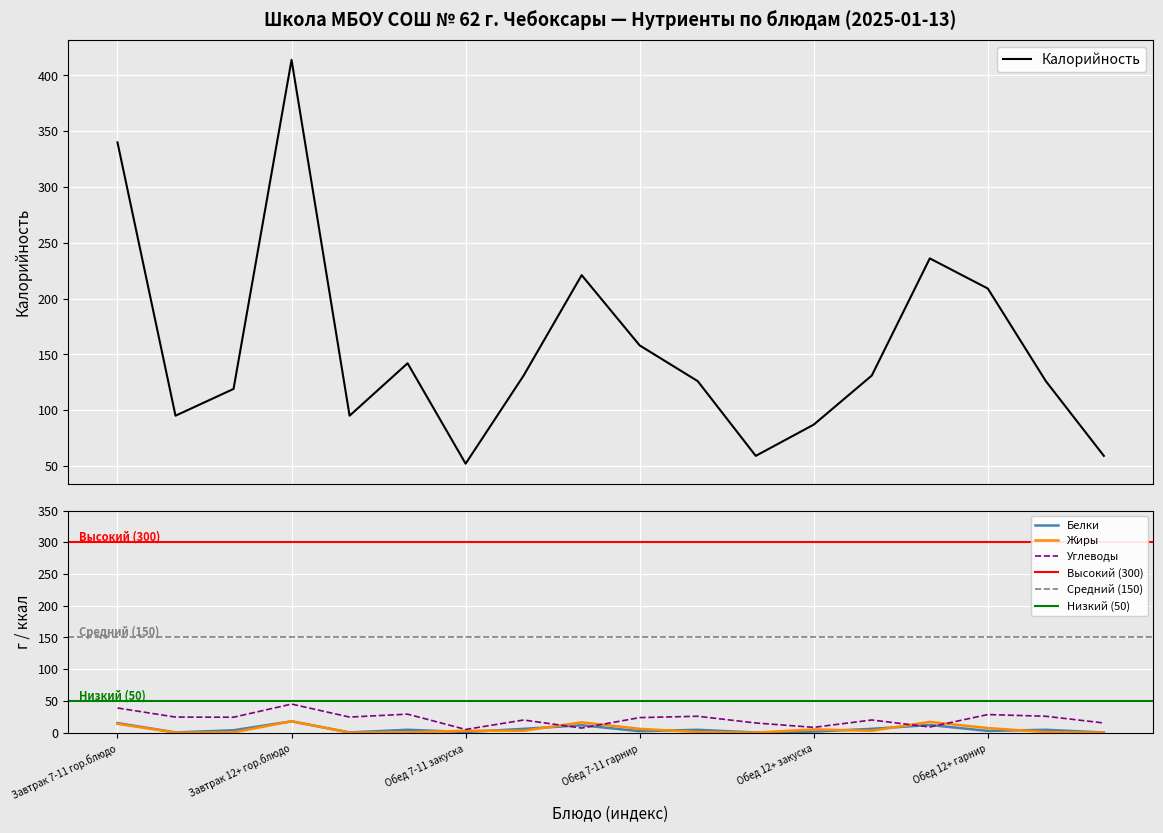

What is the label of the 5th point from the left?

4